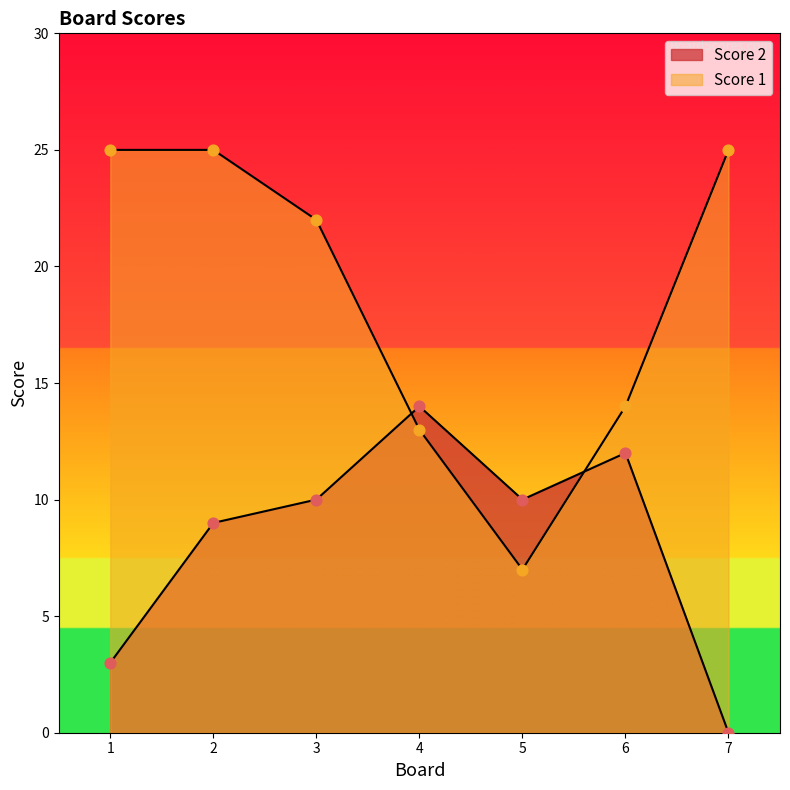

Which series contains the highest Y value?

Score 1